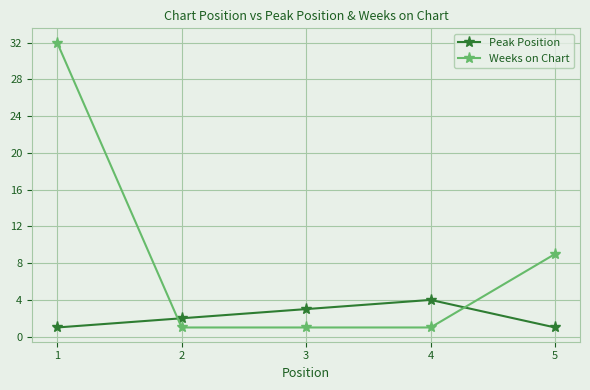

Reading left to right, list all the values displayed in this chart.

Peak Position: 1=1	2=2	3=3	4=4	5=1
Weeks on Chart: 1=32	2=1	3=1	4=1	5=9